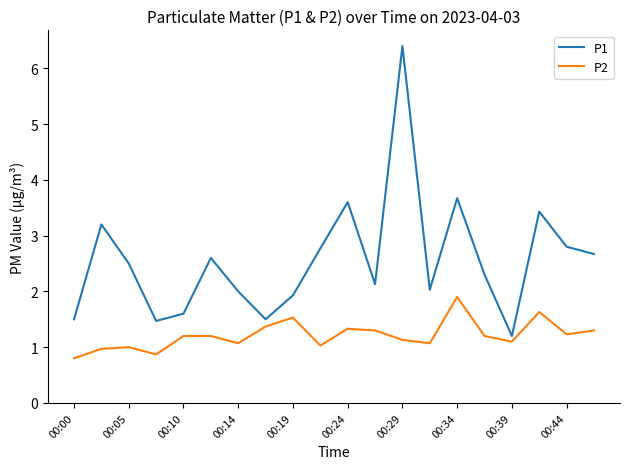

True or false: P1 has more than 0 points higher than both neighbors.

True